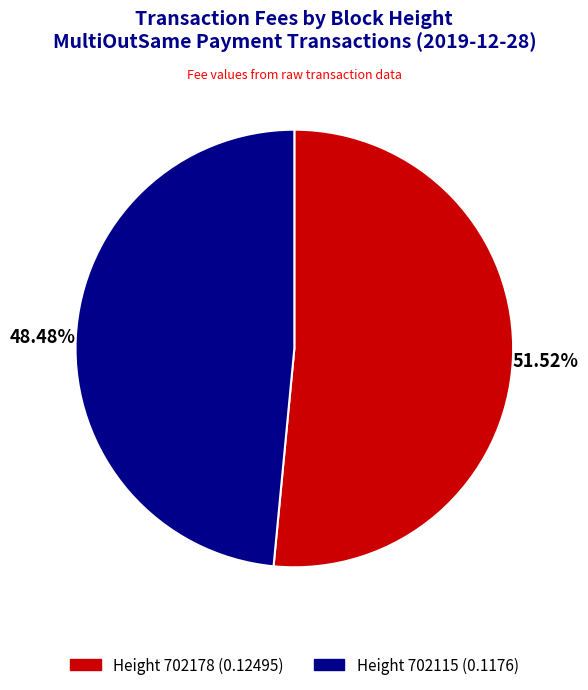

Rank the categories by value from lowest to highest.

Height 702115 (0.1176), Height 702178 (0.12495)